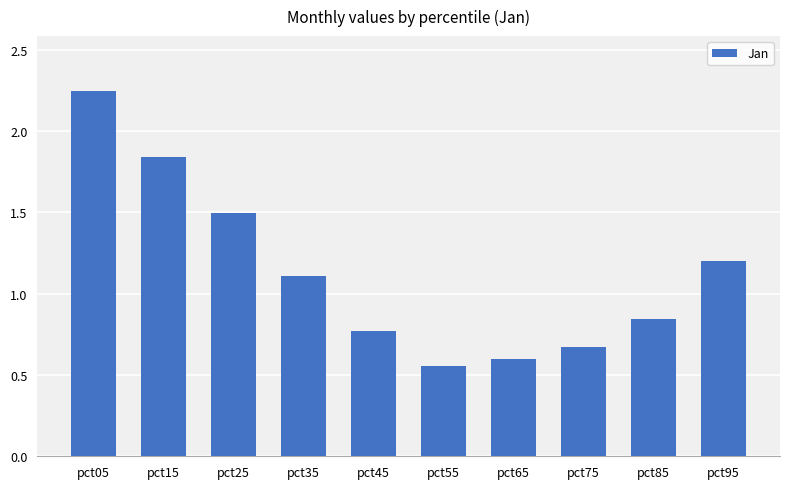

At which category does the chart reach its peak across all series?

pct05